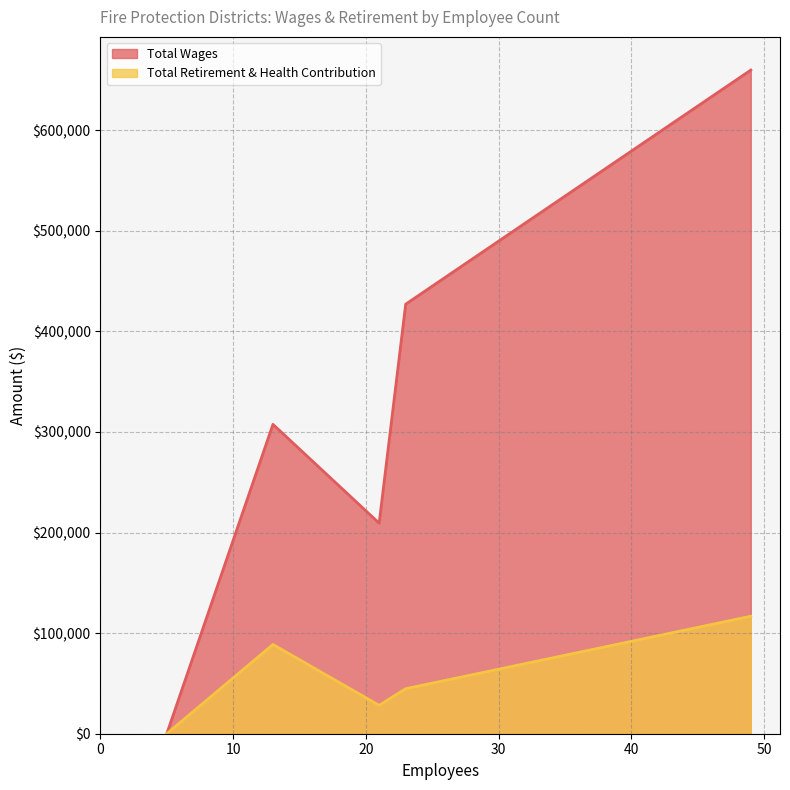

What is the spread (max minus min) of values at 13?

218878